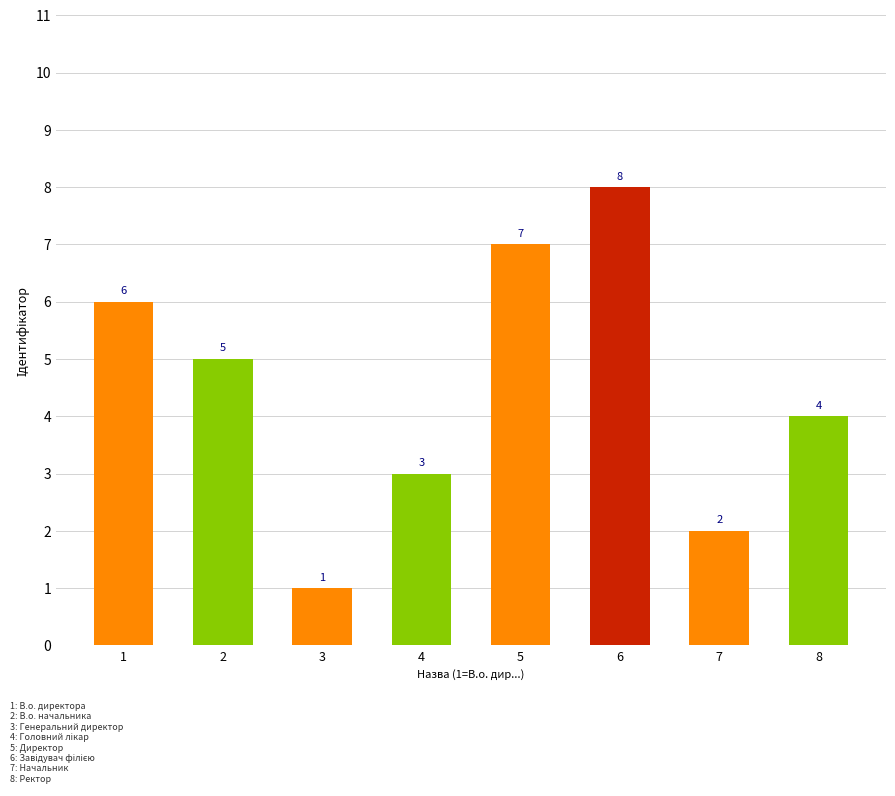

Reading left to right, transcribe all the data shown in this chart.

1=6	2=5	3=1	4=3	5=7	6=8	7=2	8=4